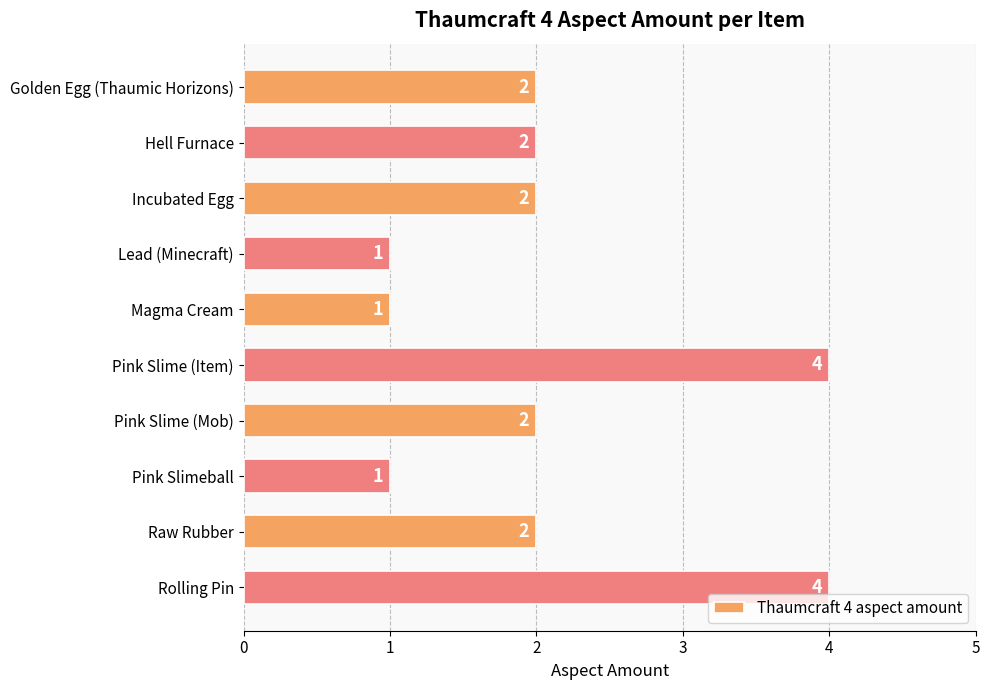

How many series are shown in this chart?

1